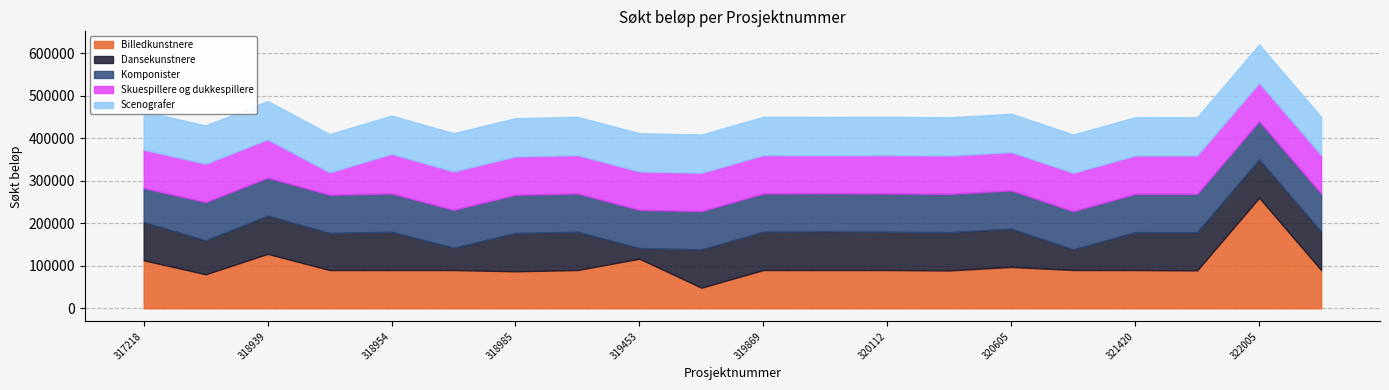

After their last crossing, which series has the higher values: Komponister or Skuespillere og dukkespillere?

Skuespillere og dukkespillere